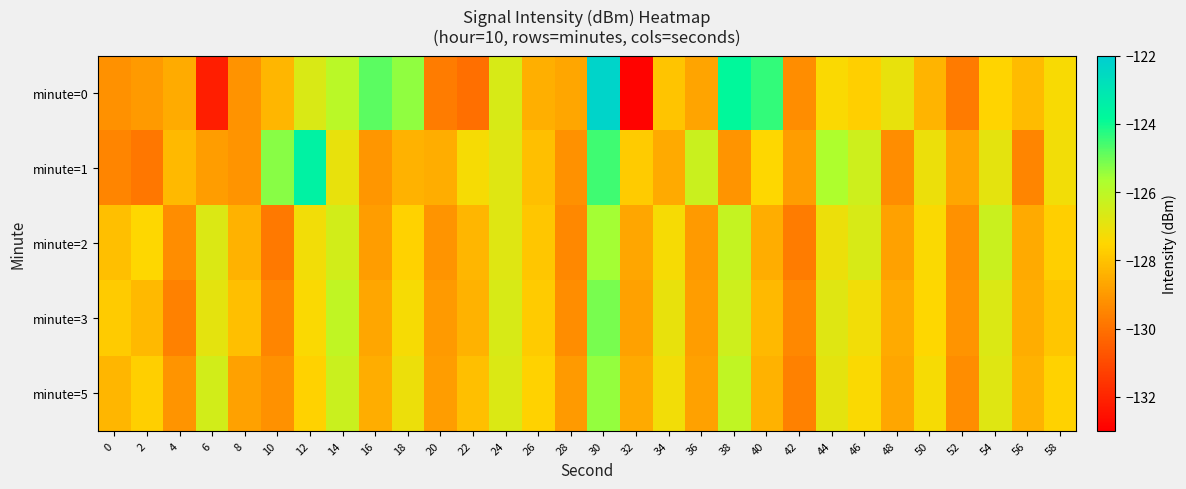

Rank the series by their maximum value, from highest to lowest.

minute=0, minute=1, minute=3, minute=5, minute=2